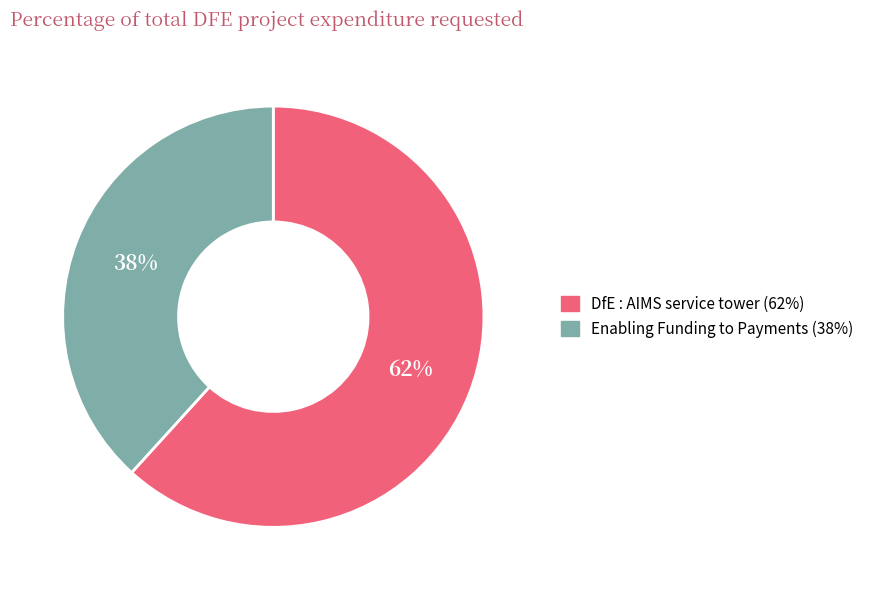

To the nearest percent, what portion does DfE : AIMS service tower represent?

62%